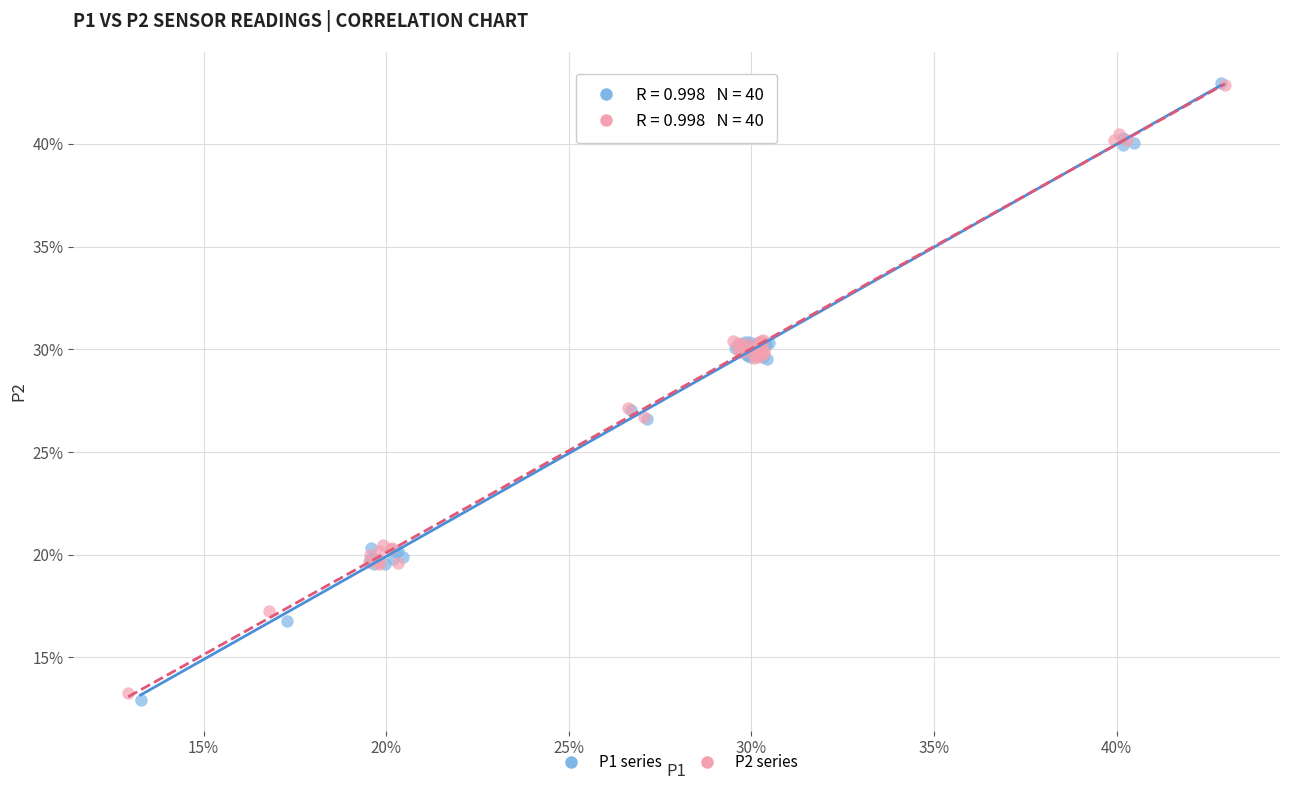

Which series reaches the minimum Y coordinate?

P1 series